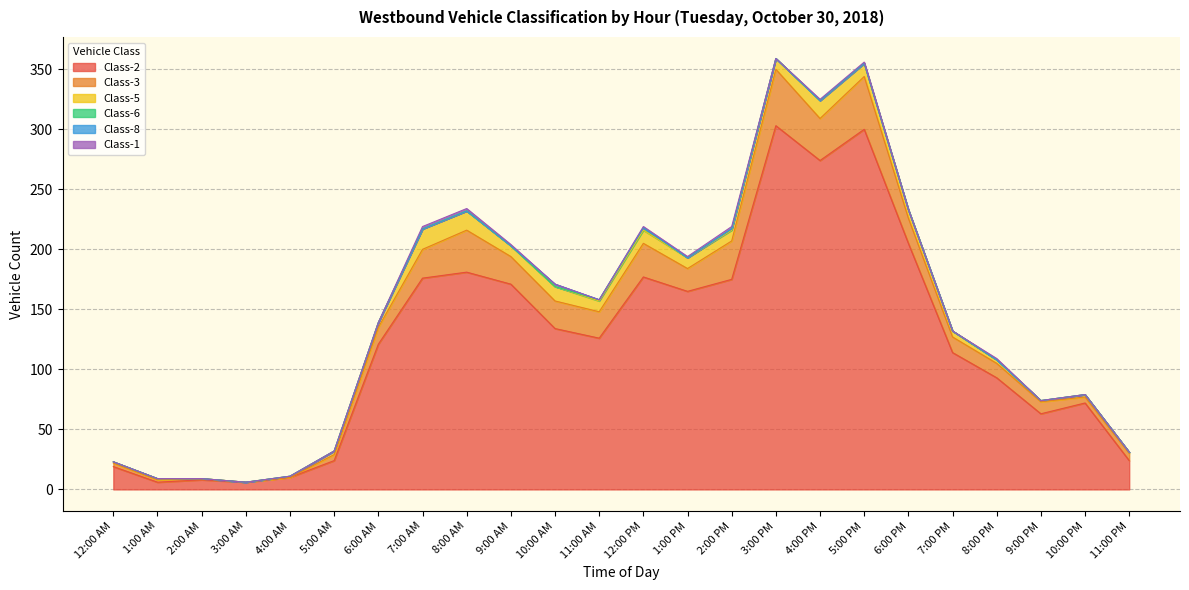

What position from the right is 8:00 PM?

4